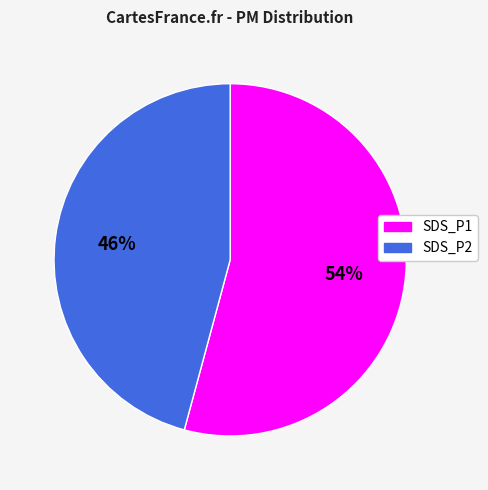

What is the smallest slice in the pie chart?

SDS_P2